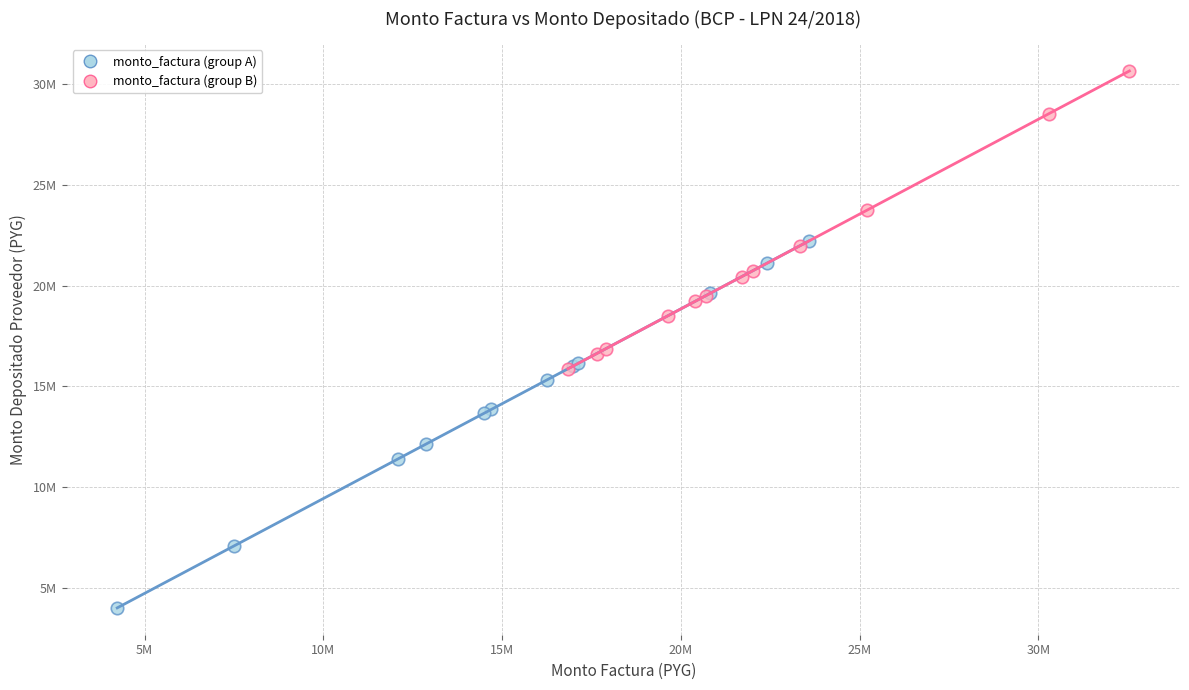

Which series contains the highest Y value?

monto_factura (group B)